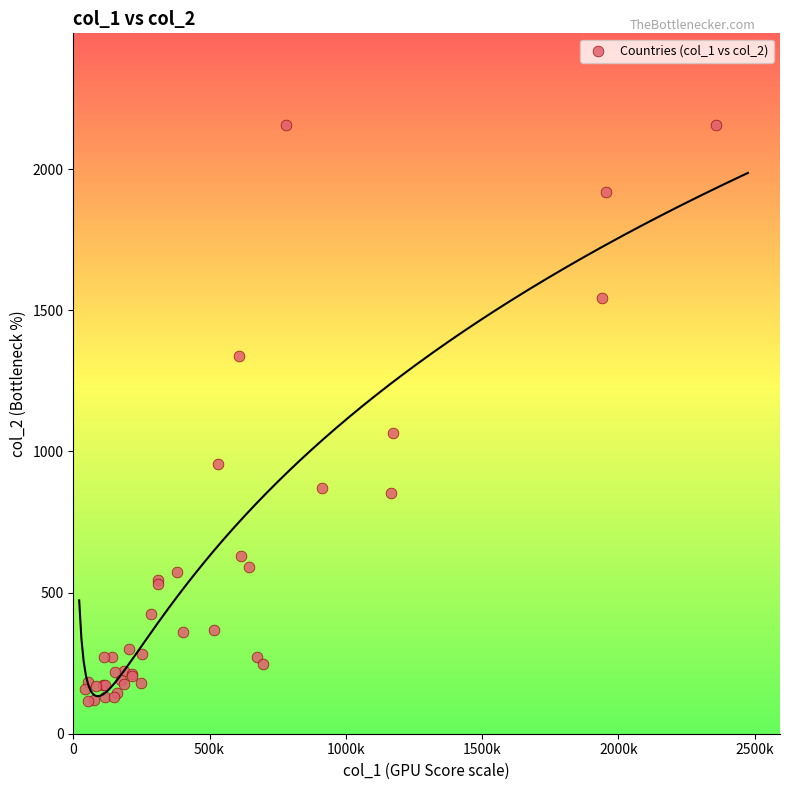

What Y value in the scatter plot is closest to 1137?

1066.0